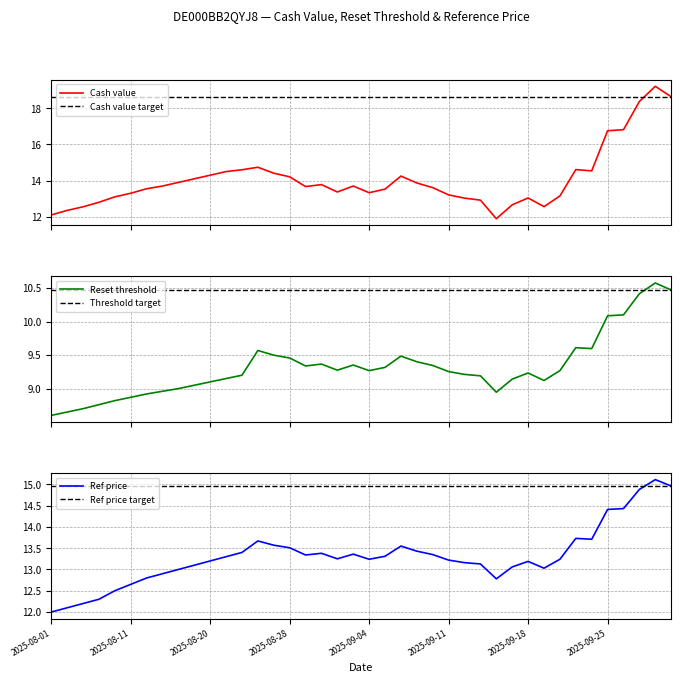

The Reference price series shows 13.1 at 29. True or false?

True